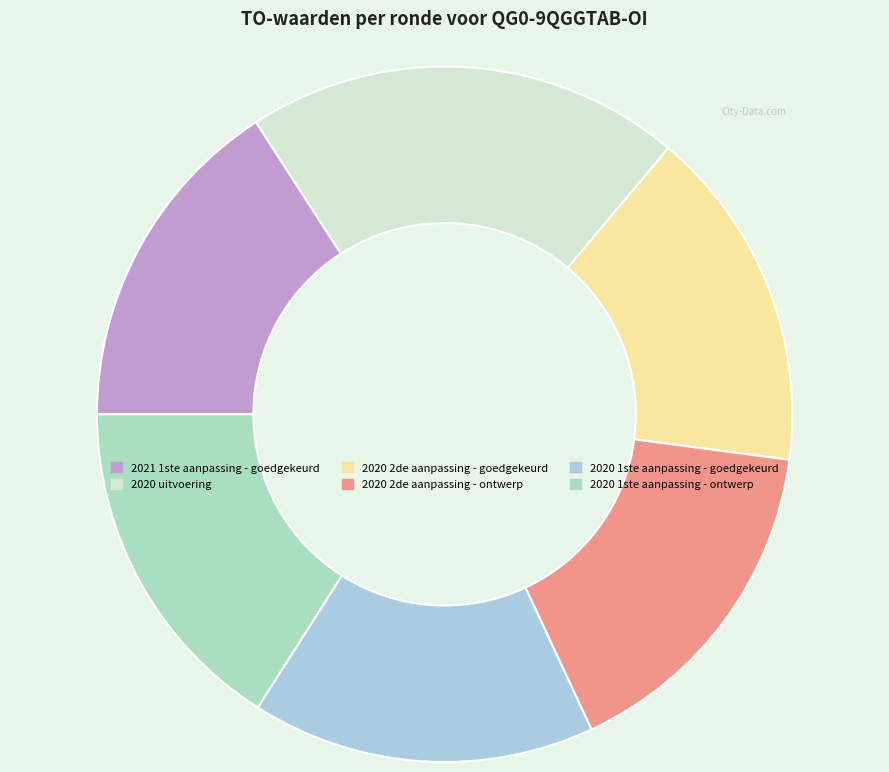

How many slices are in this pie chart?

6